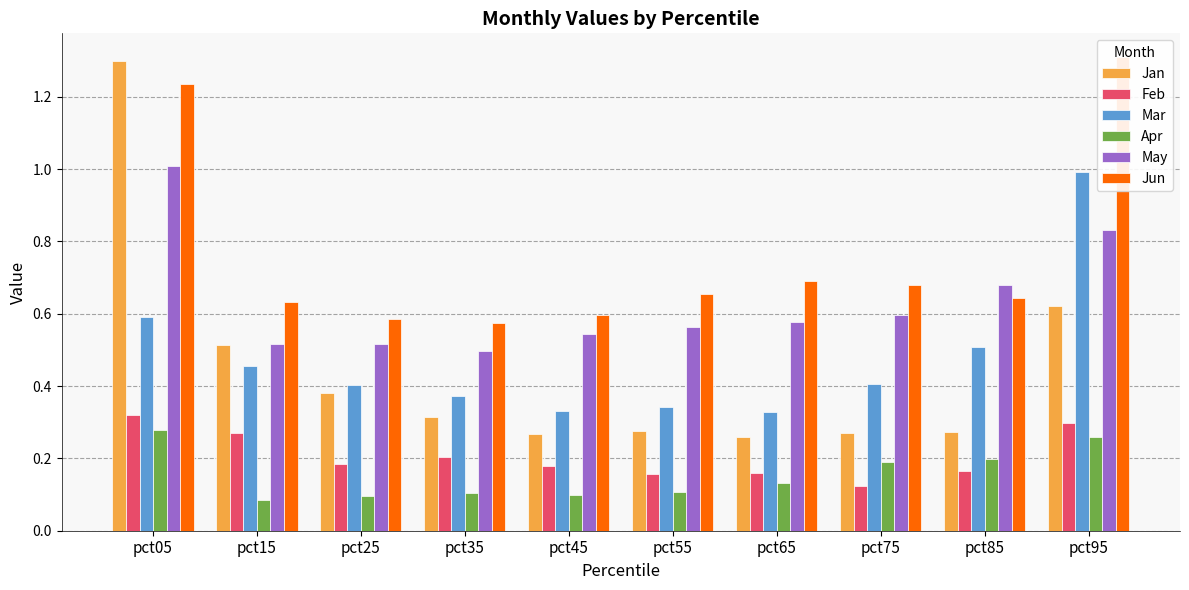

The May series shows 1.0 at pct05. True or false?

True